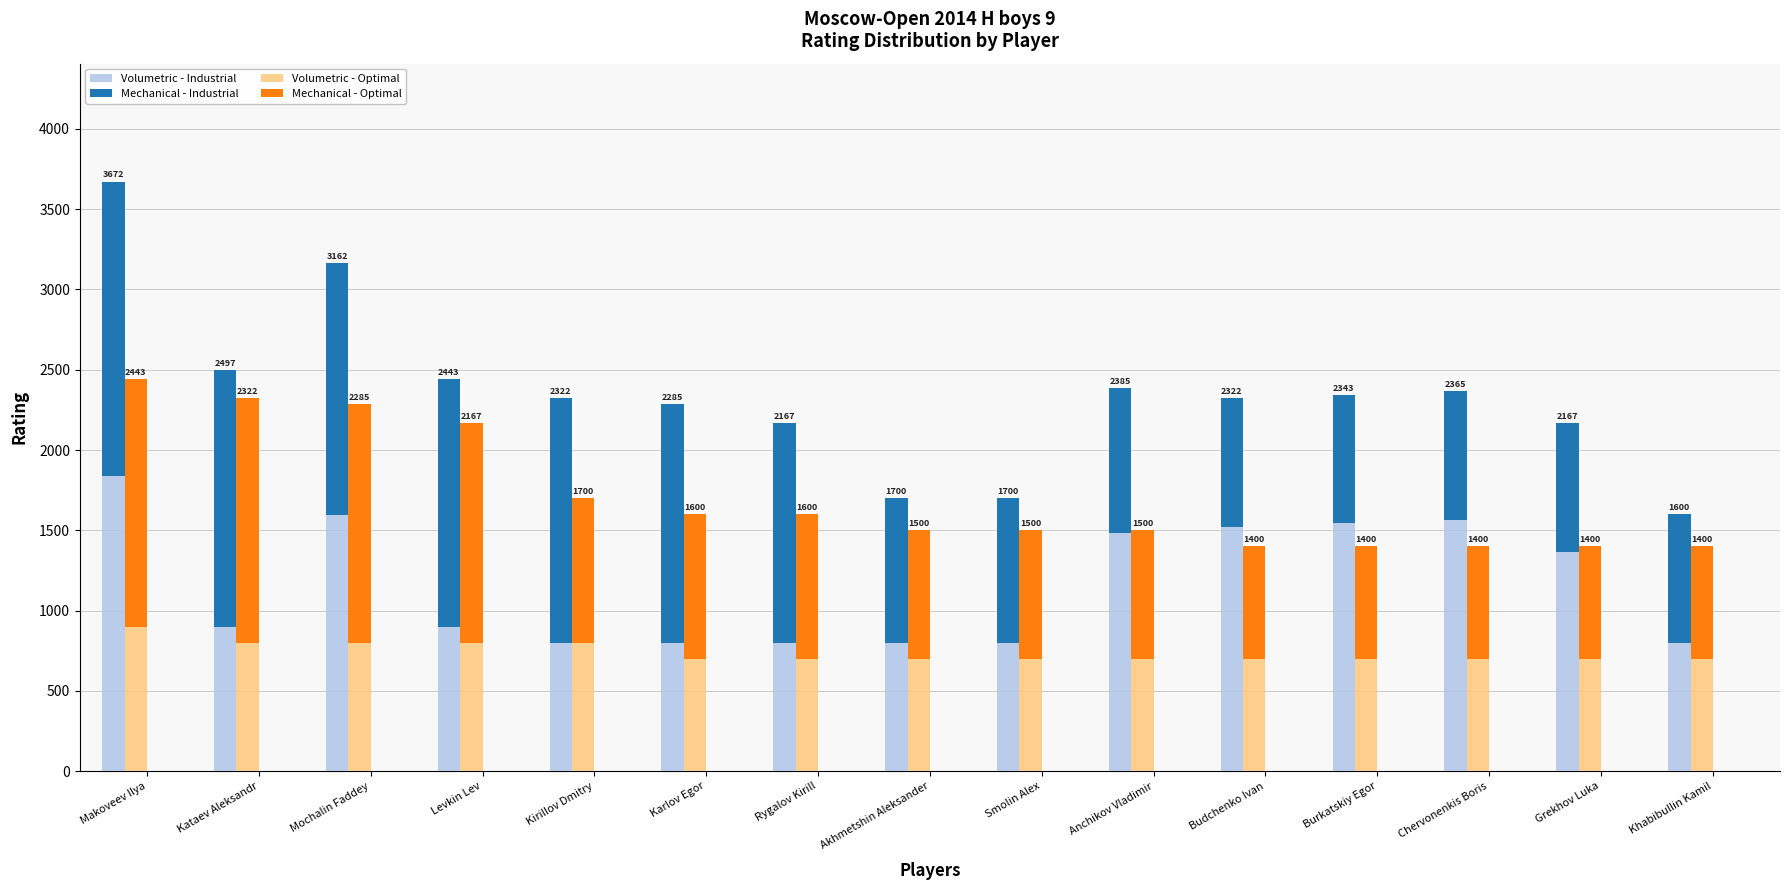

Reading left to right, what are all the values shown in this chart?

Volumetric - Industrial: Makoveev Ilya=1836	Kataev Aleksandr=900	Mochalin Faddey=1597	Levkin Lev=900	Kirillov Dmitry=800	Karlov Egor=800	Rygalov Kirill=800	Akhmetshin Aleksander=800	Smolin Alex=800	Anchikov Vladimir=1485	Budchenko Ivan=1522	Burkatskiy Egor=1543	Chervonenkis Boris=1565	Grekhov Luka=1367	Khabibullin Kamil=800
Mechanical - Industrial: Makoveev Ilya=1836	Kataev Aleksandr=1597	Mochalin Faddey=1565	Levkin Lev=1543	Kirillov Dmitry=1522	Karlov Egor=1485	Rygalov Kirill=1367	Akhmetshin Aleksander=900	Smolin Alex=900	Anchikov Vladimir=900	Budchenko Ivan=800	Burkatskiy Egor=800	Chervonenkis Boris=800	Grekhov Luka=800	Khabibullin Kamil=800
Volumetric - Optimal: Makoveev Ilya=900	Kataev Aleksandr=800	Mochalin Faddey=800	Levkin Lev=800	Kirillov Dmitry=800	Karlov Egor=700	Rygalov Kirill=700	Akhmetshin Aleksander=700	Smolin Alex=700	Anchikov Vladimir=700	Budchenko Ivan=700	Burkatskiy Egor=700	Chervonenkis Boris=700	Grekhov Luka=700	Khabibullin Kamil=700
Mechanical - Optimal: Makoveev Ilya=1543	Kataev Aleksandr=1522	Mochalin Faddey=1485	Levkin Lev=1367	Kirillov Dmitry=900	Karlov Egor=900	Rygalov Kirill=900	Akhmetshin Aleksander=800	Smolin Alex=800	Anchikov Vladimir=800	Budchenko Ivan=700	Burkatskiy Egor=700	Chervonenkis Boris=700	Grekhov Luka=700	Khabibullin Kamil=700